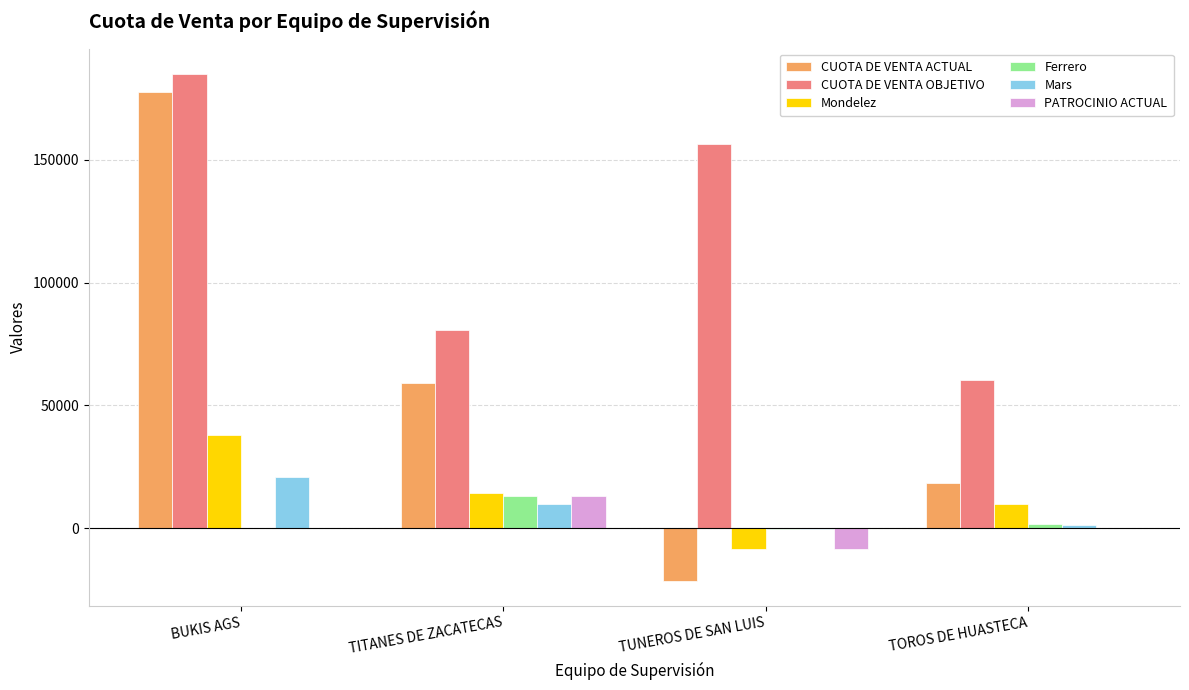

The value of Mars at BUKIS AGS is 36762.7. True or false?

False